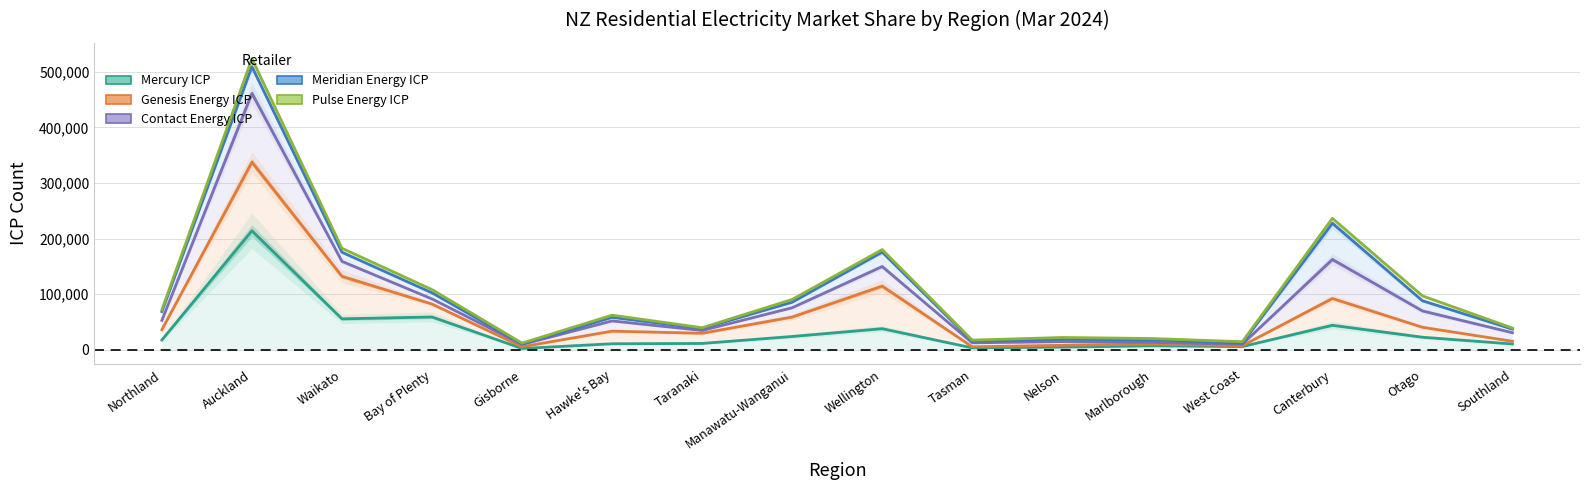

Between Bay of Plenty and Waikato, which is larger?

Bay of Plenty